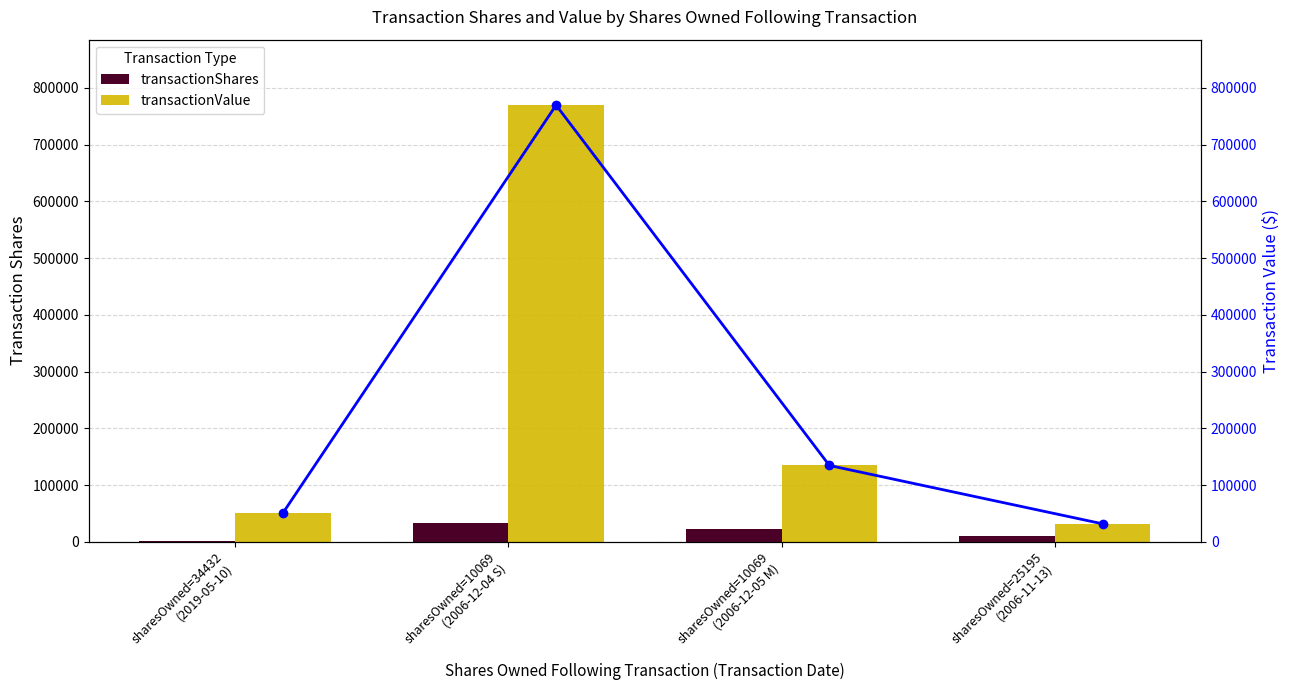

What is the highest value of the transactionValue series?

769672